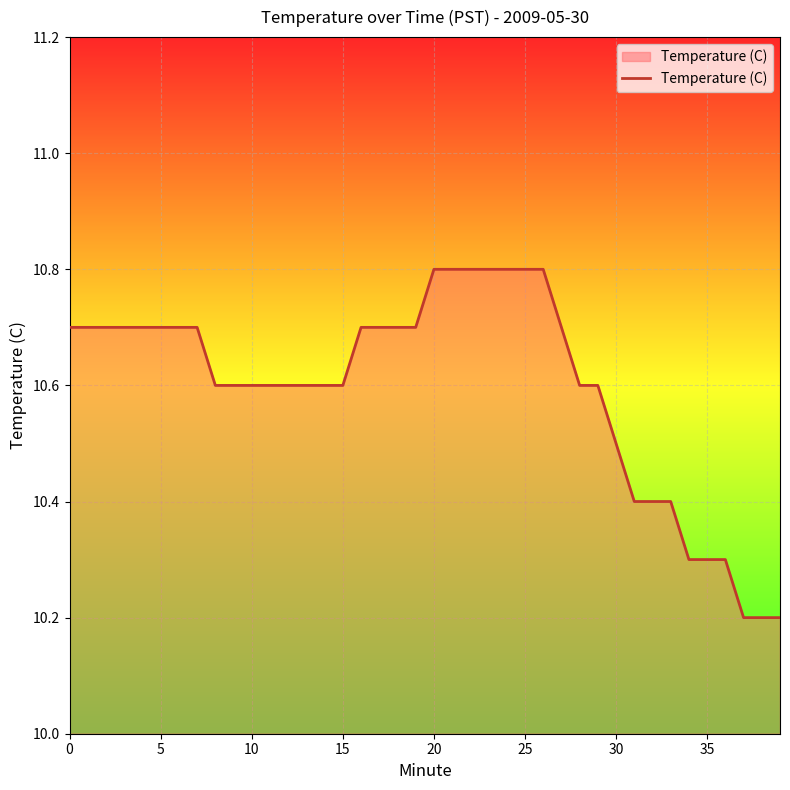

What is the smallest value displayed?

10.2